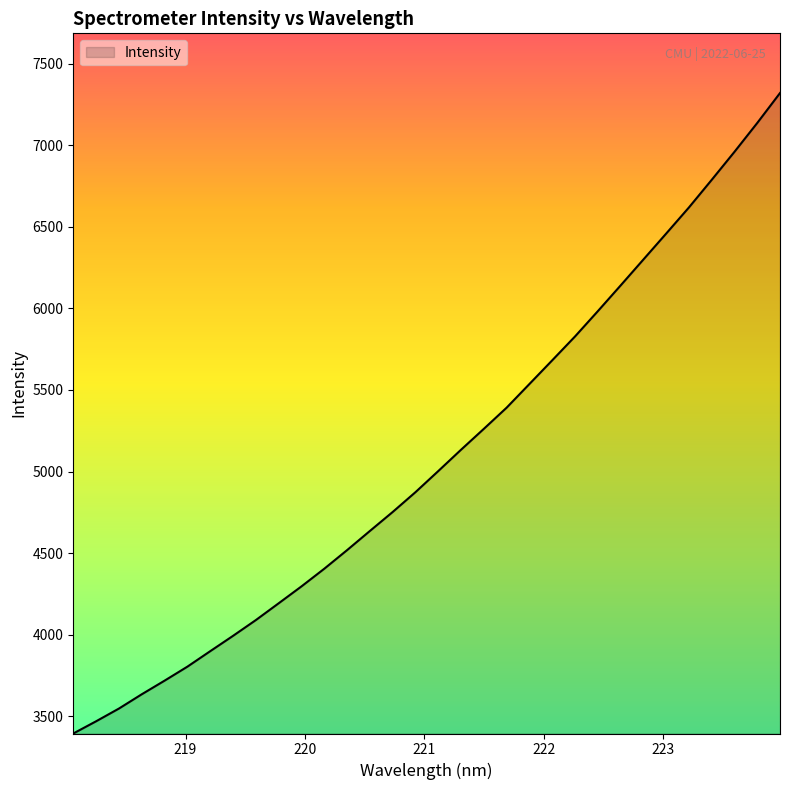

What is the minimum value shown in the chart?

3394.2